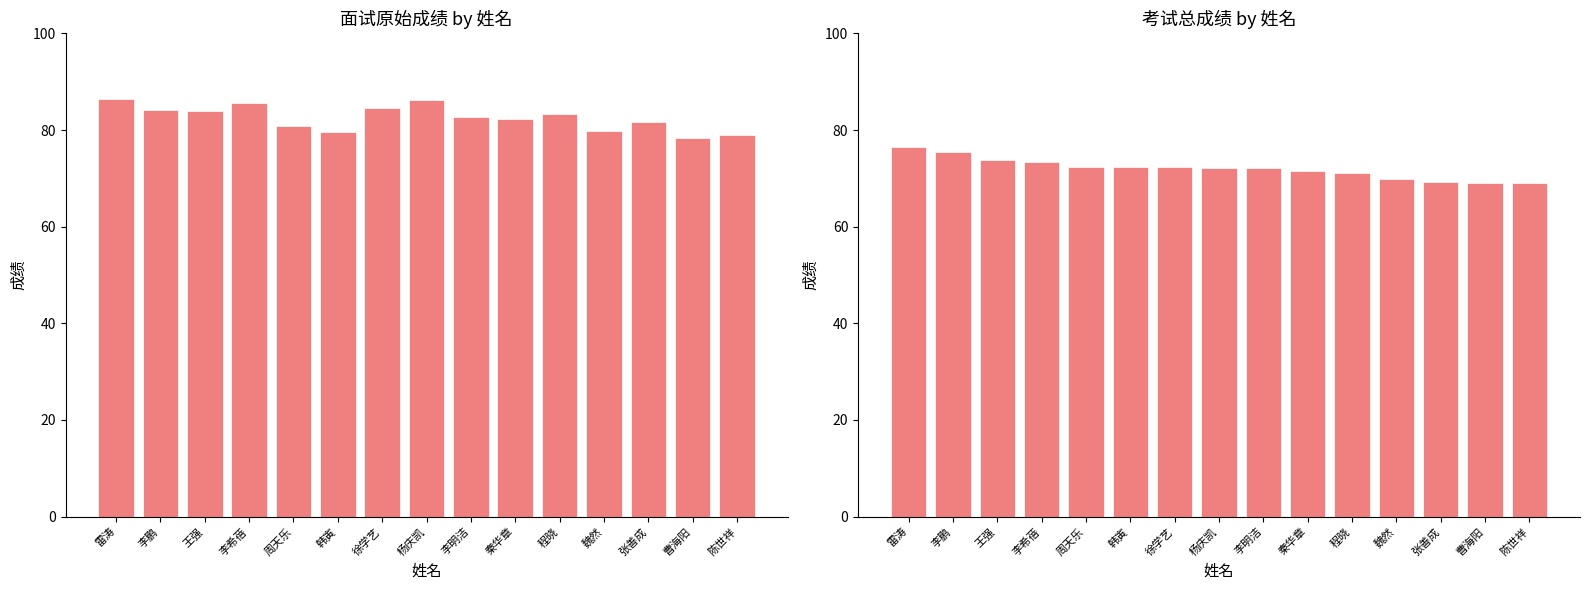

What is the sum of all 面试原始成绩 values?

1238.7